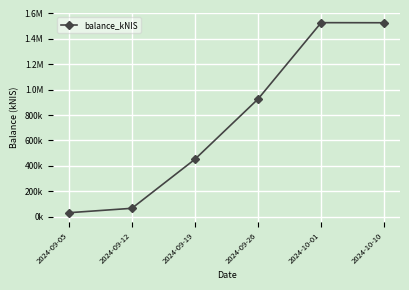

What is the ratio of the value at 2024-10-01 to the value at 2024-10-10?

1.0